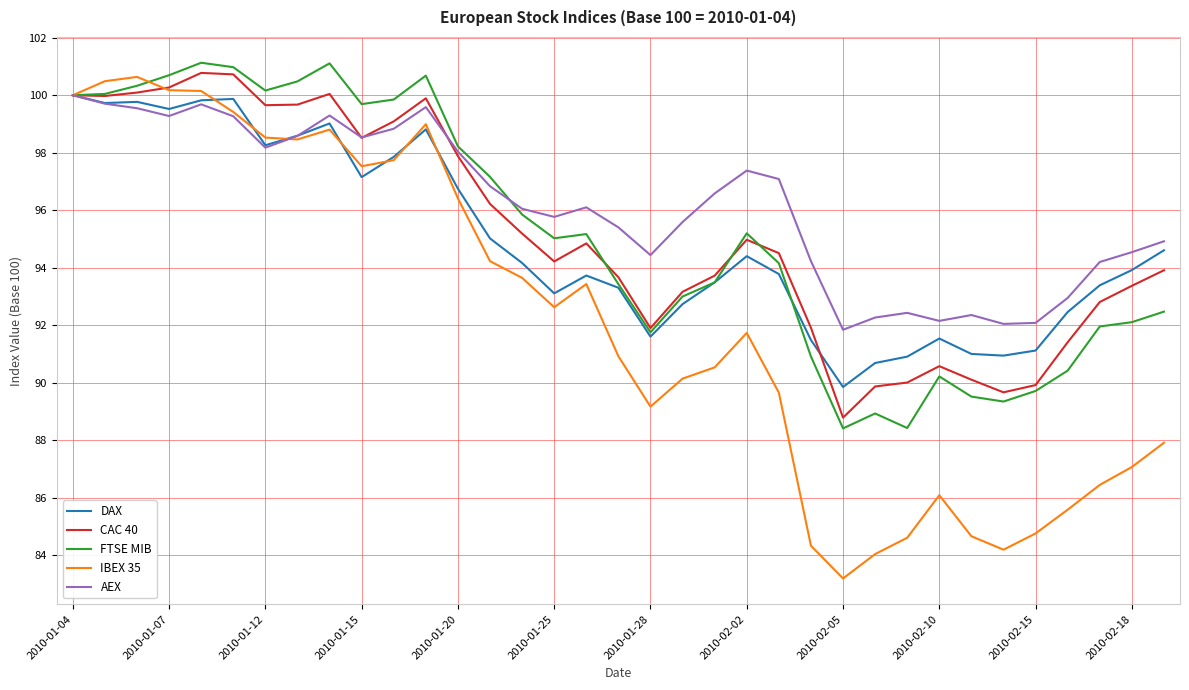

Which series has the largest total across all categories?

AEX